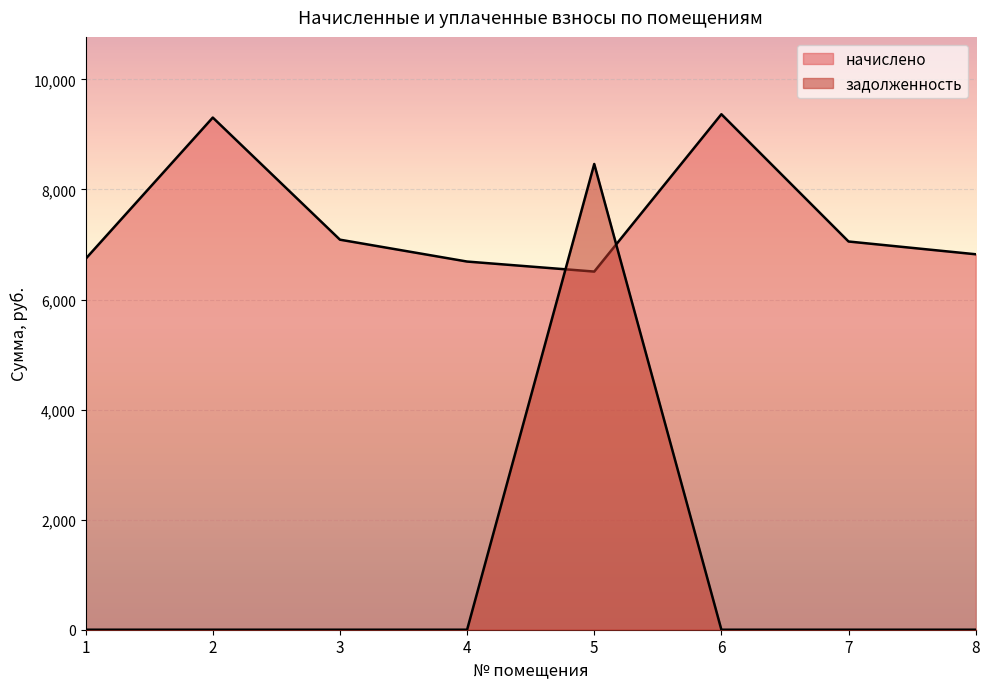

What are all the series names shown in the legend?

начислено, задолженность